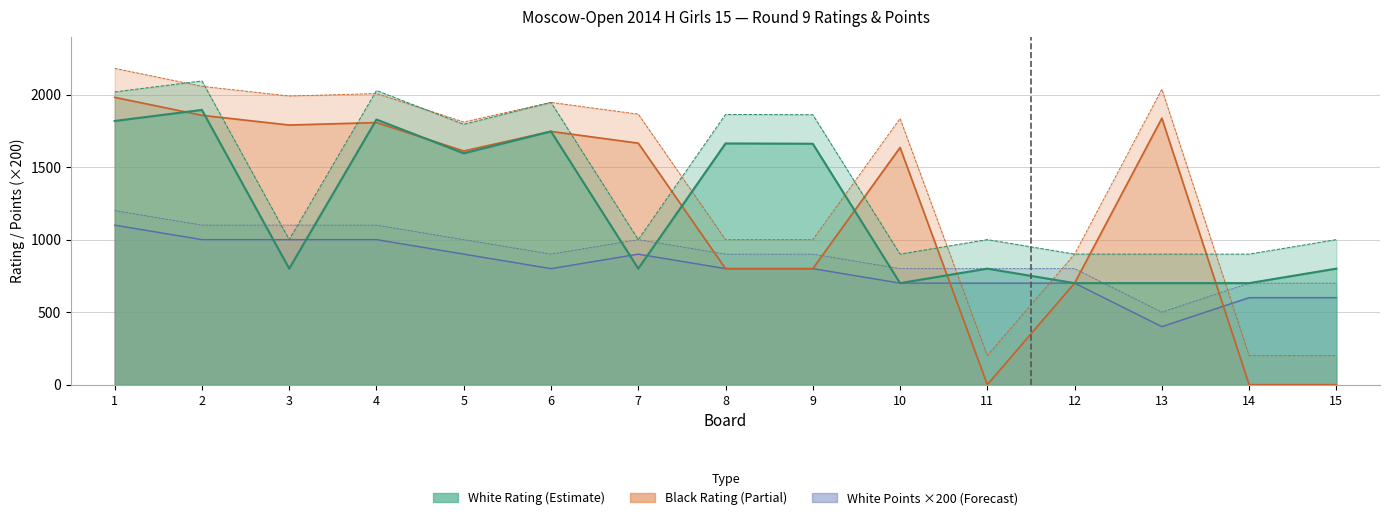

What are all the series names shown in the legend?

White Rating, Black Rating, White Points